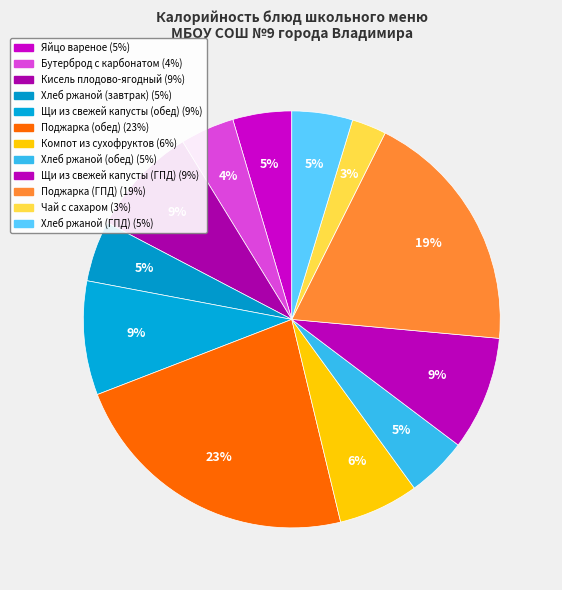

Count the number of slices in the pie.

12